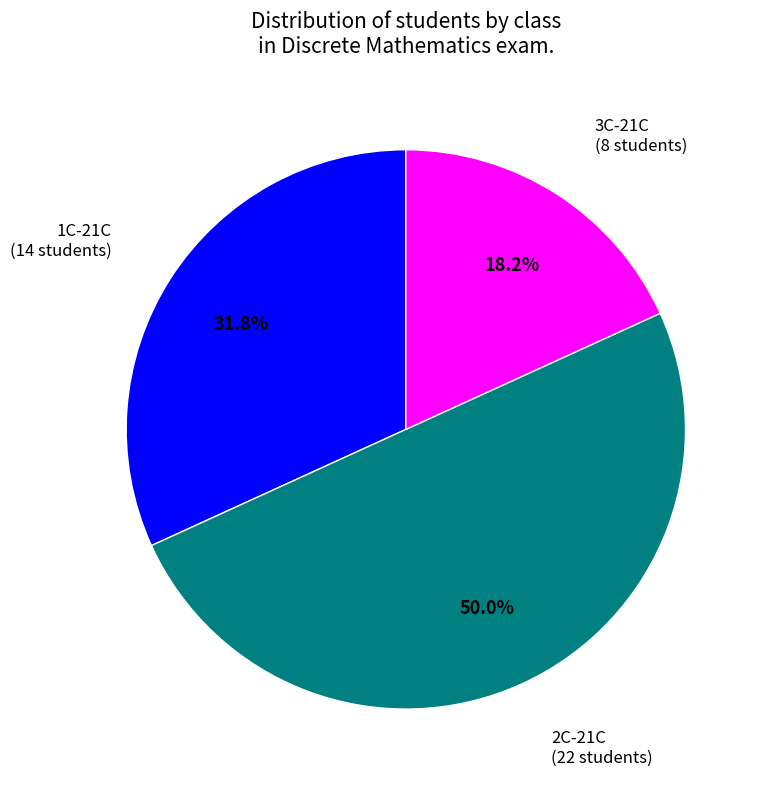

How many segments does this pie chart have?

3